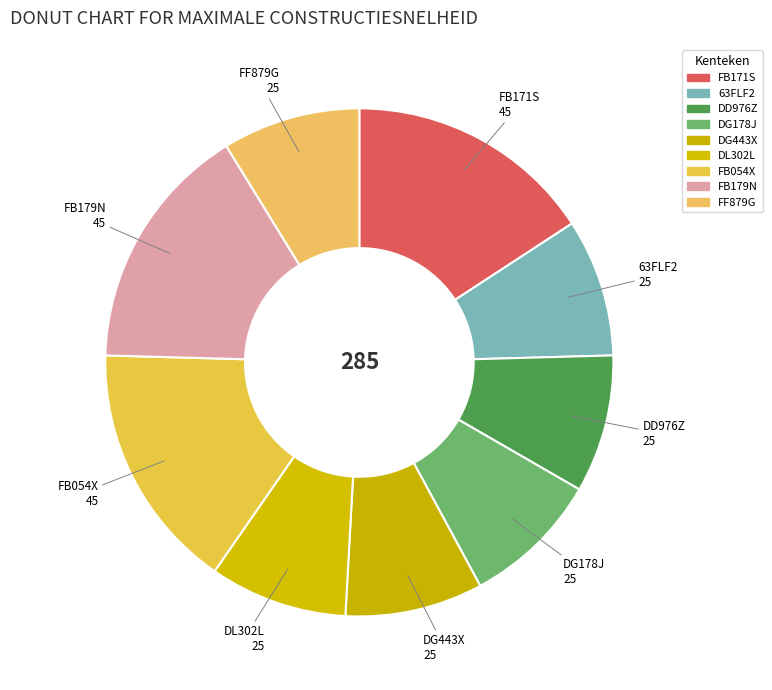

True or false: FF879G accounts for 19% of the total.

False